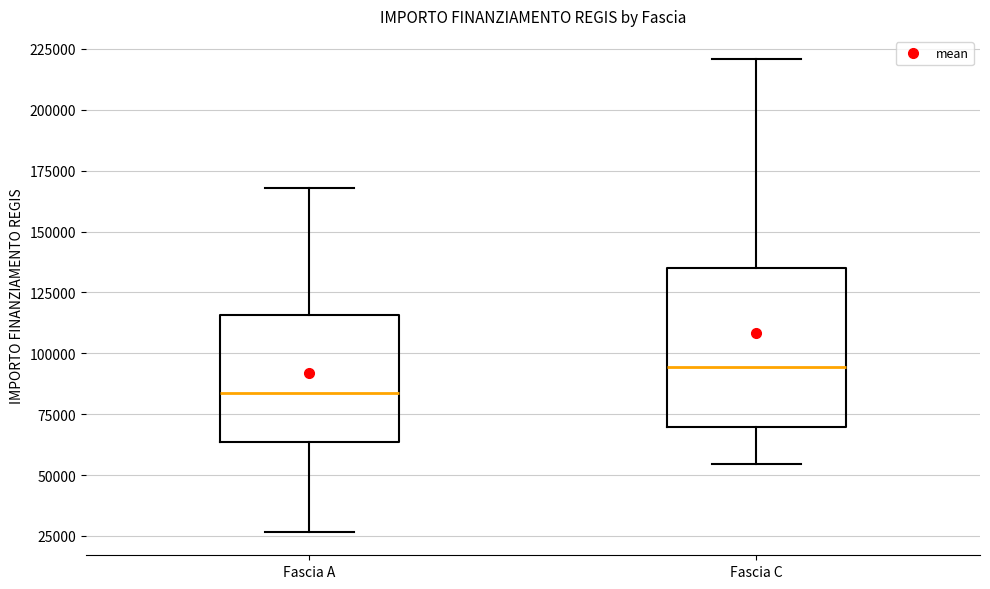

Reading left to right, transcribe this box plot: for each box, give where its median line is, the range the box spans, and where its two whiskers end, as read against the y-axis. The values are not printed on the chart, so give them approximately, as read against the axis.

Fascia A: median 85000, box 65000 to 115000, whiskers 25000 to 170000
Fascia C: median 95000, box 70000 to 135000, whiskers 55000 to 220000